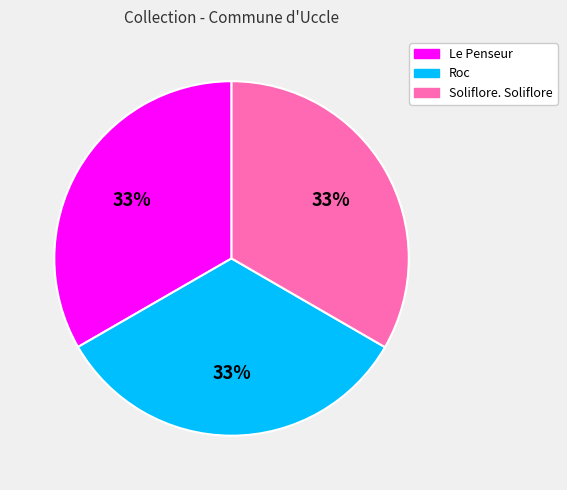

To the nearest percent, what is the combined percentage of Roc and Soliflore. Soliflore?

67%